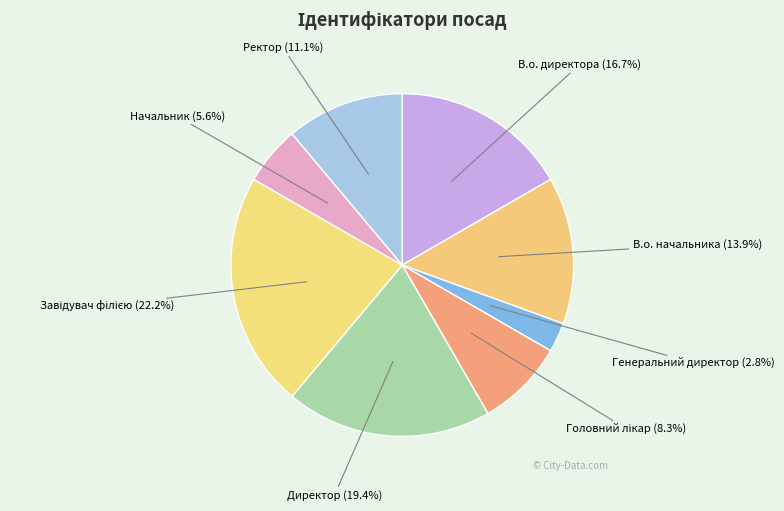

True or false: Директор accounts for 26% of the total.

False